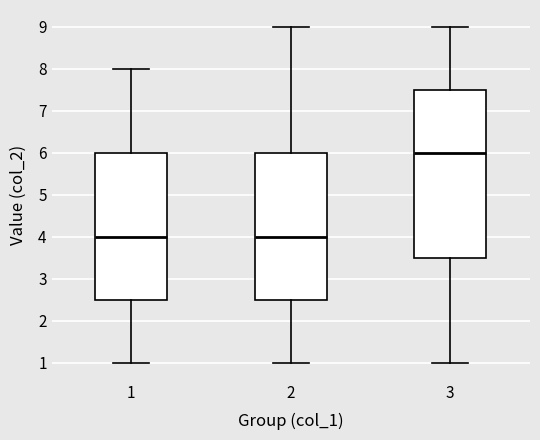

Where is the lower edge of the box at x = 3 on the y-axis? The values are not printed on the chart, so give them approximately, as read against the axis.

3.5